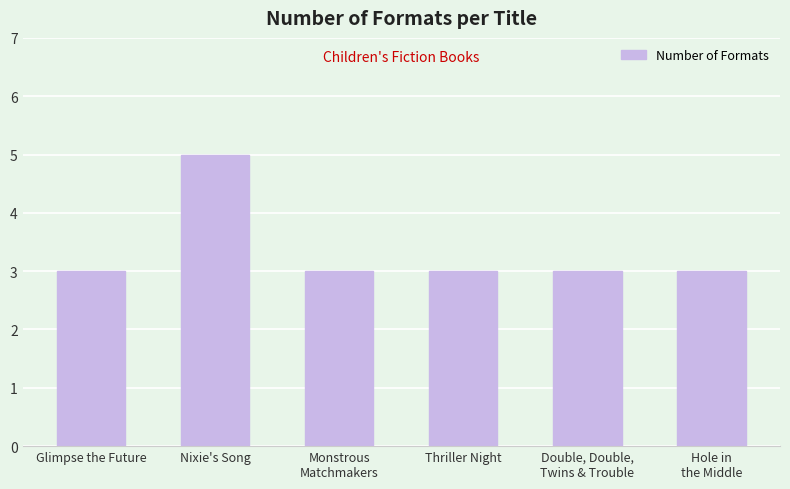

The value at Thriller Night is 3. True or false?

True